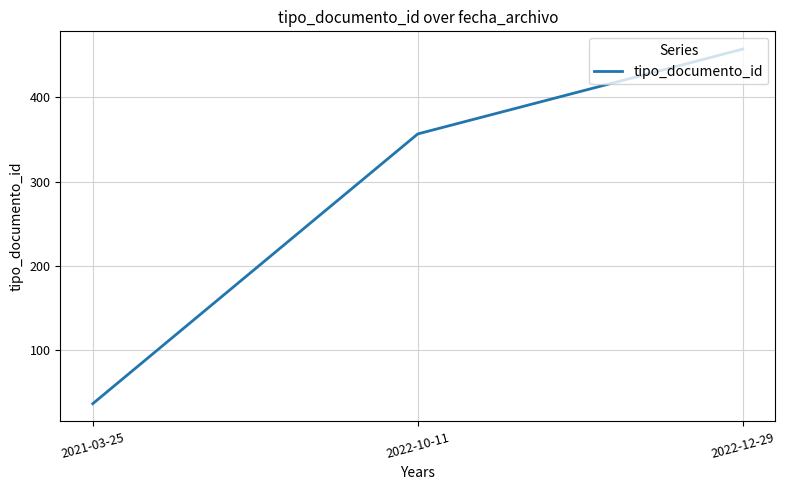

How many lines are shown in the chart?

1